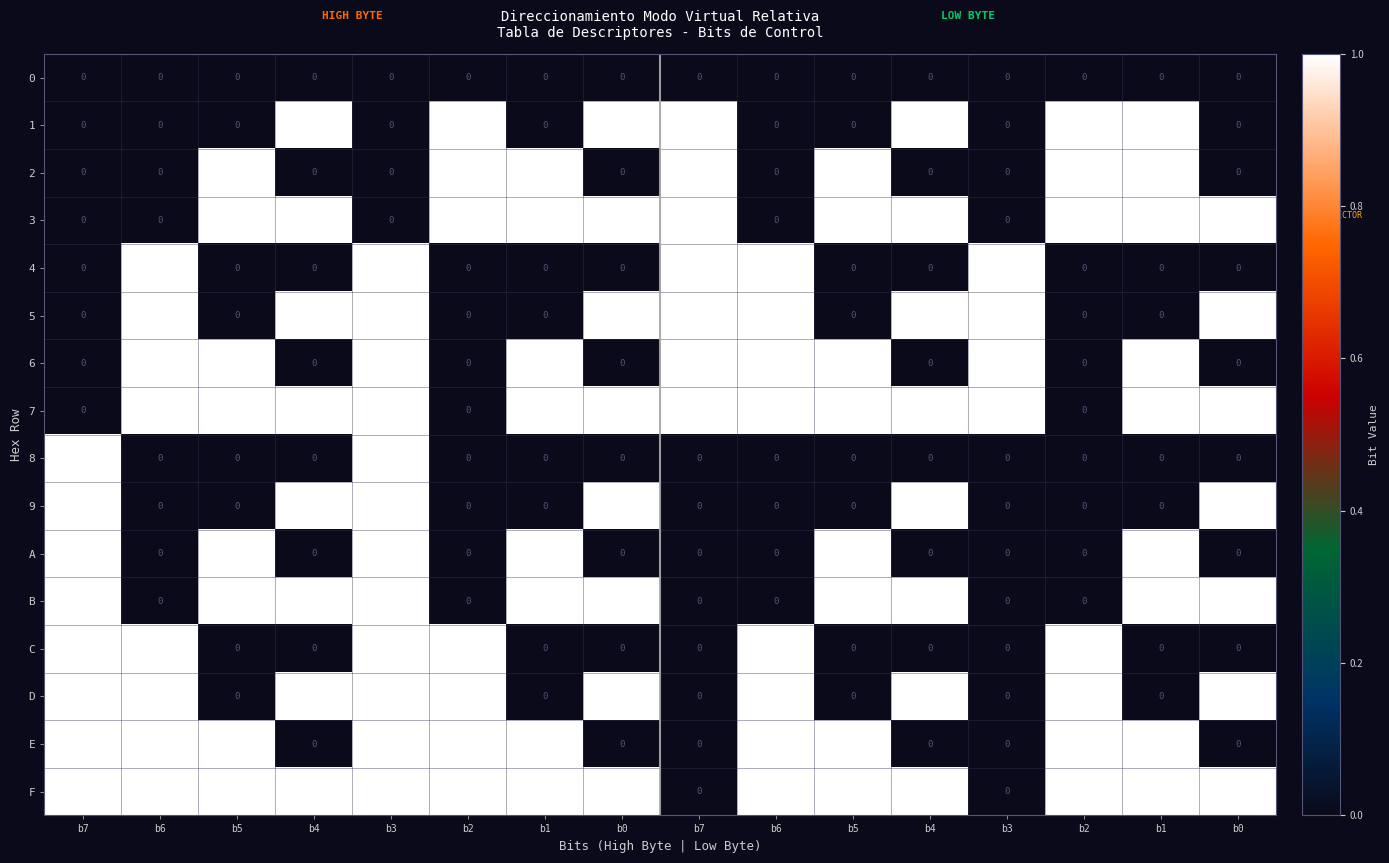

Which series has the largest range (max minus min)?

1